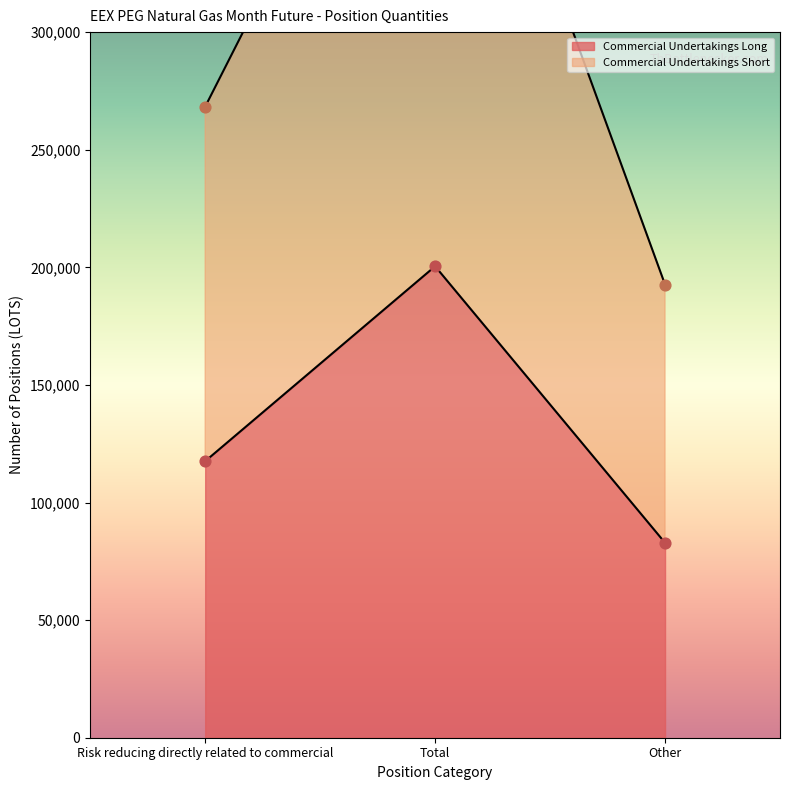

At how many categories does at least one series exceed 149465?

3